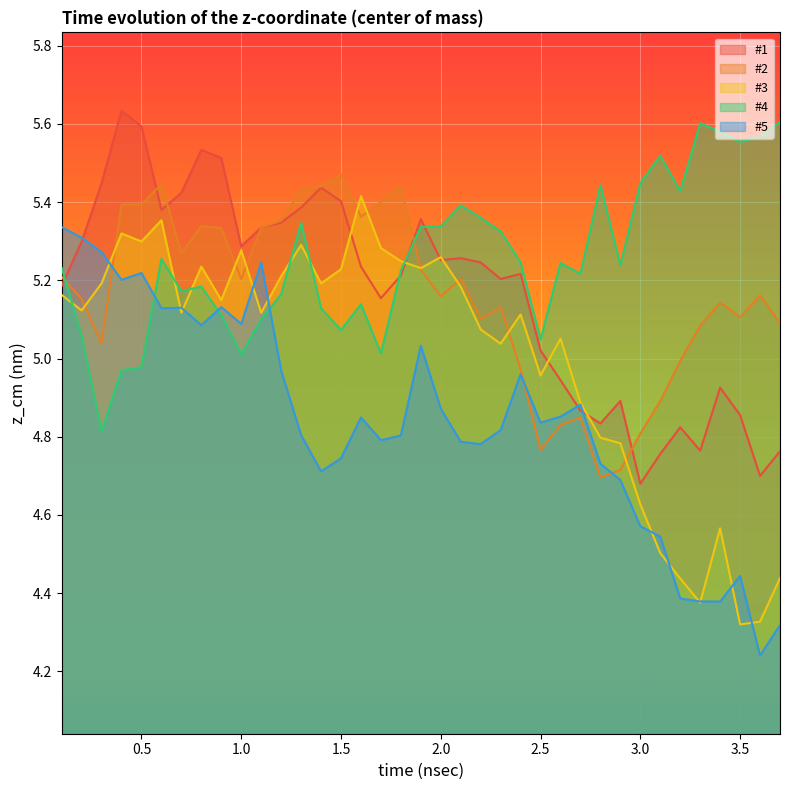

Is it true that #3 equals 1.5 at 1.5?

False